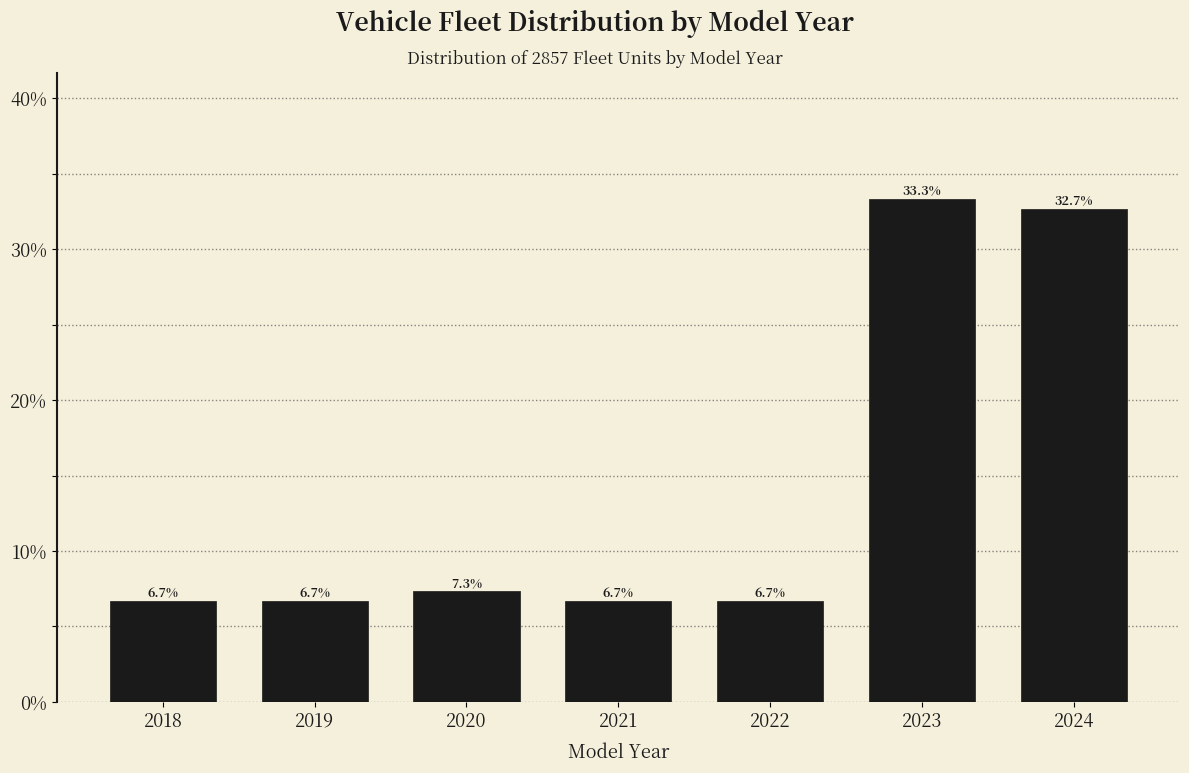

Does the chart contain any negative values?

No